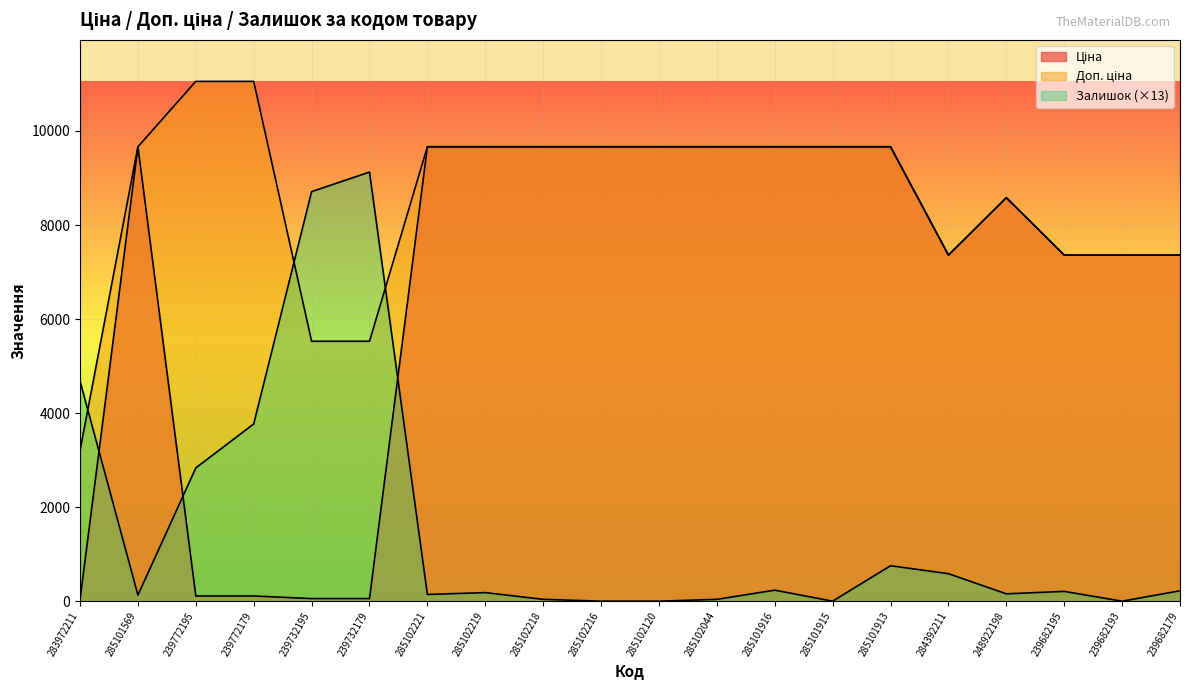

Between 239682195 and 285102219, which is larger?

285102219